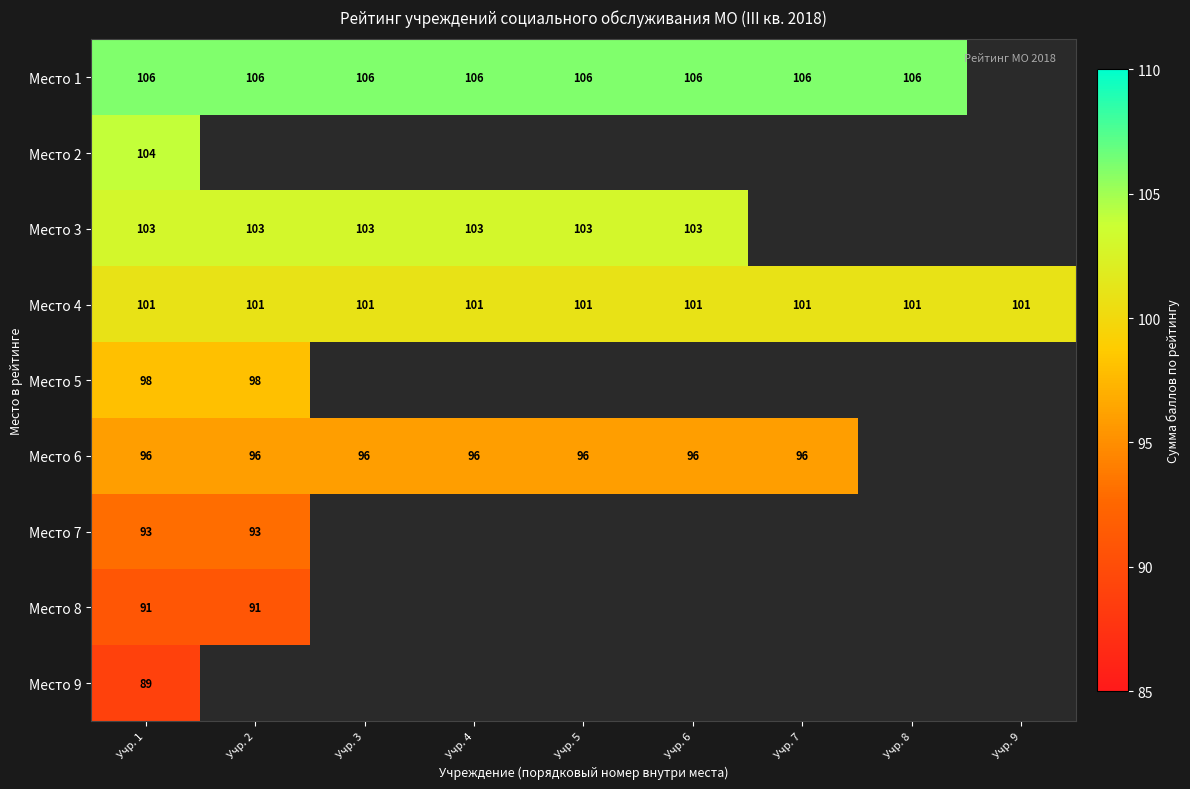

Is it true that Место 1 equals 145.3 at Учр. 7?

False